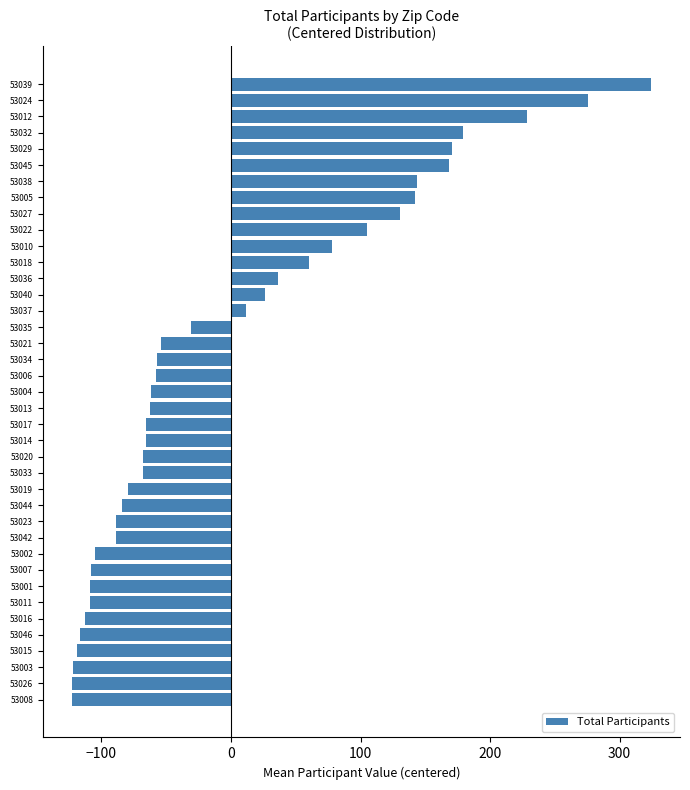

Is it true that the value at 53019 is -79.8?

True